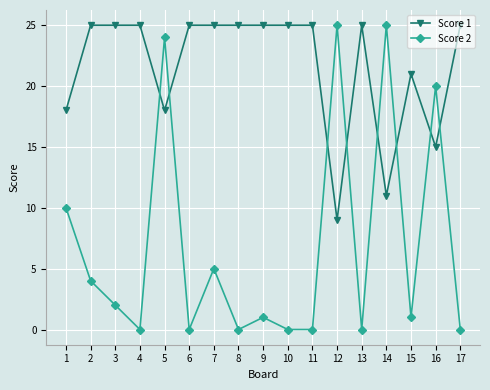

At how many categories does at least one series exceed 2?

17